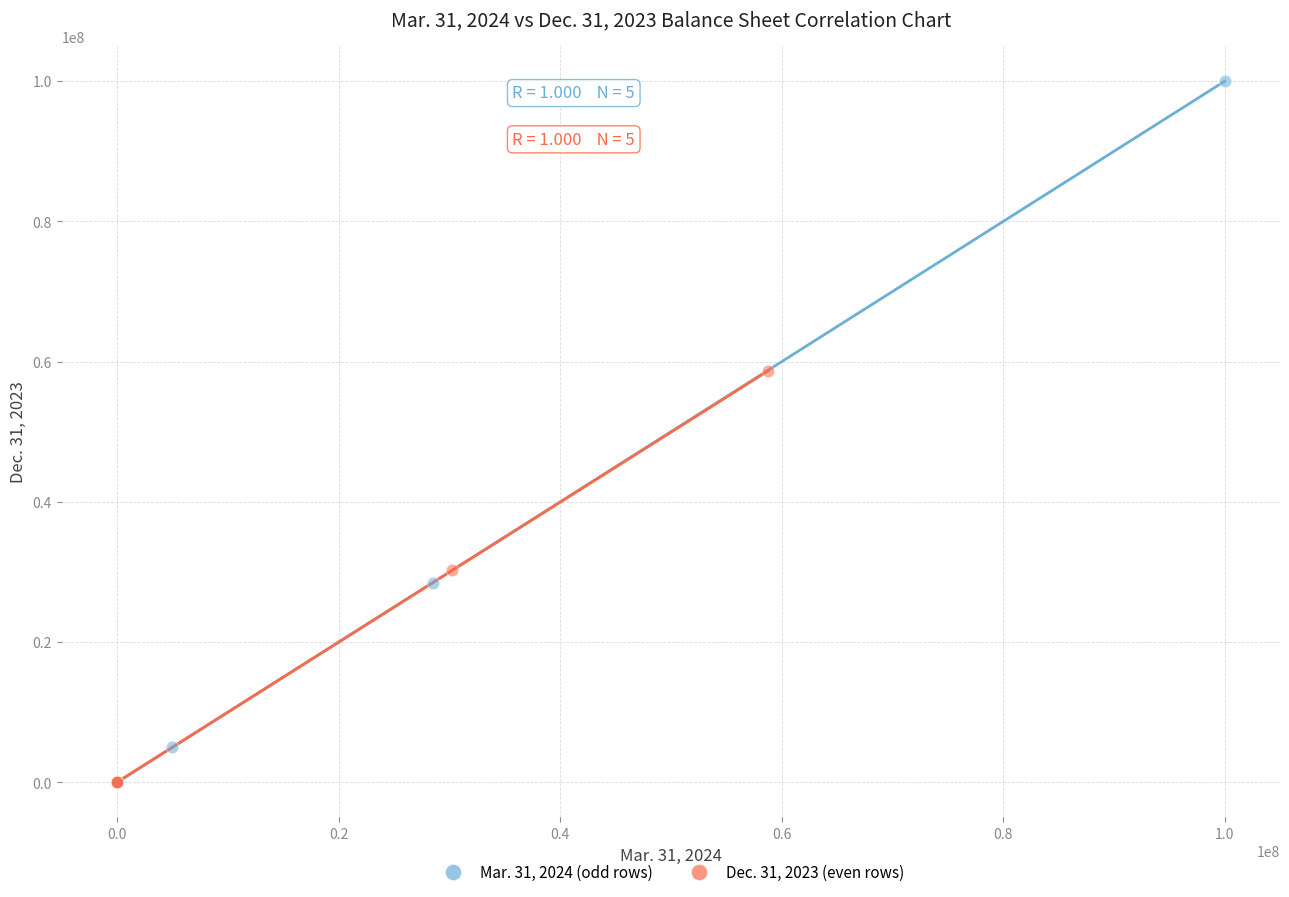

Which series reaches the maximum Y coordinate?

Mar. 31, 2024 (odd rows)